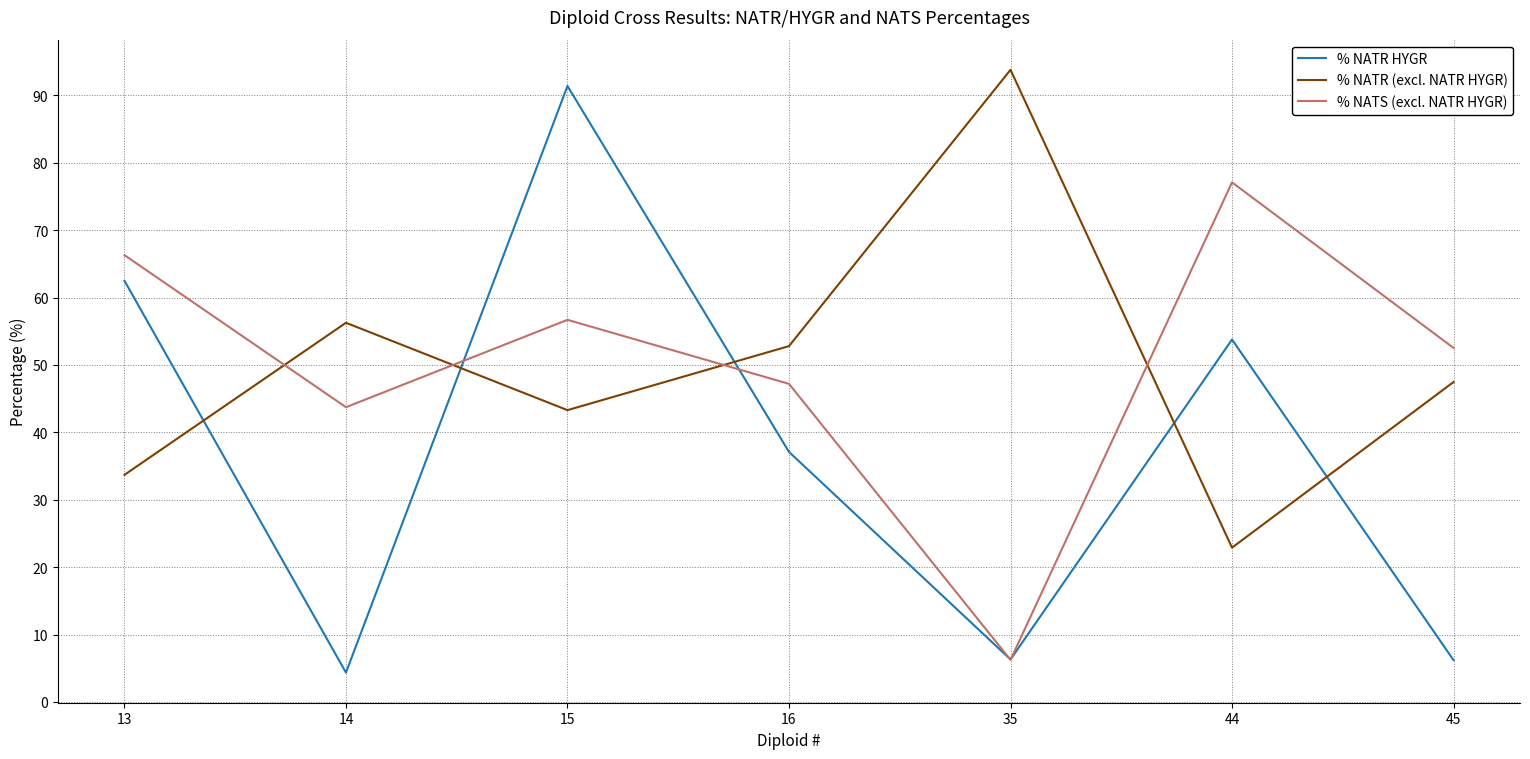

At 45, list the series in order from smallest to largest.

% NATR HYGR, % NATR (excl. NATR HYGR), % NATS (excl. NATR HYGR)